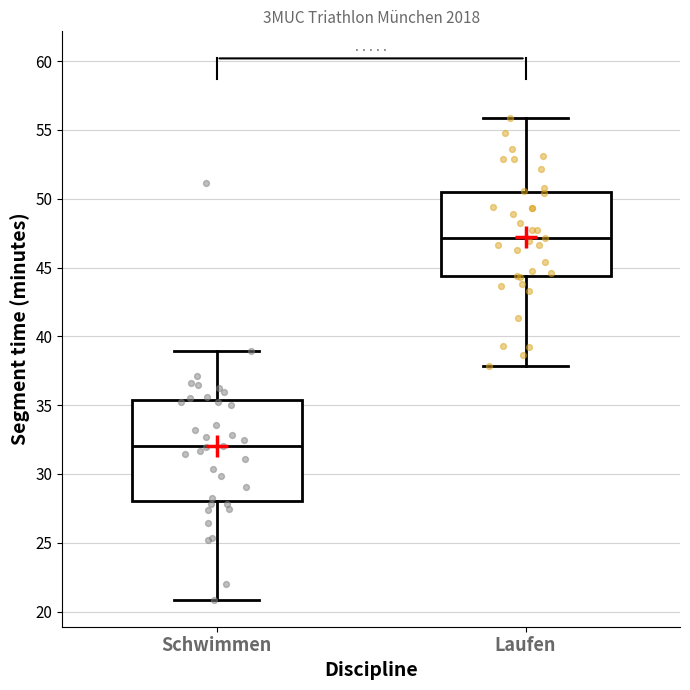

Comparing the boxes themselves (not the whiskers), which one is the tallest?

Schwimmen